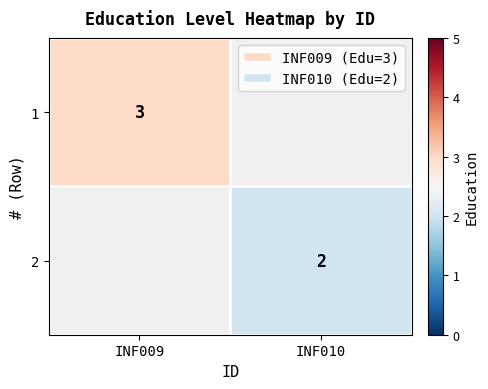

The value of 1 at INF009 is 3. True or false?

True